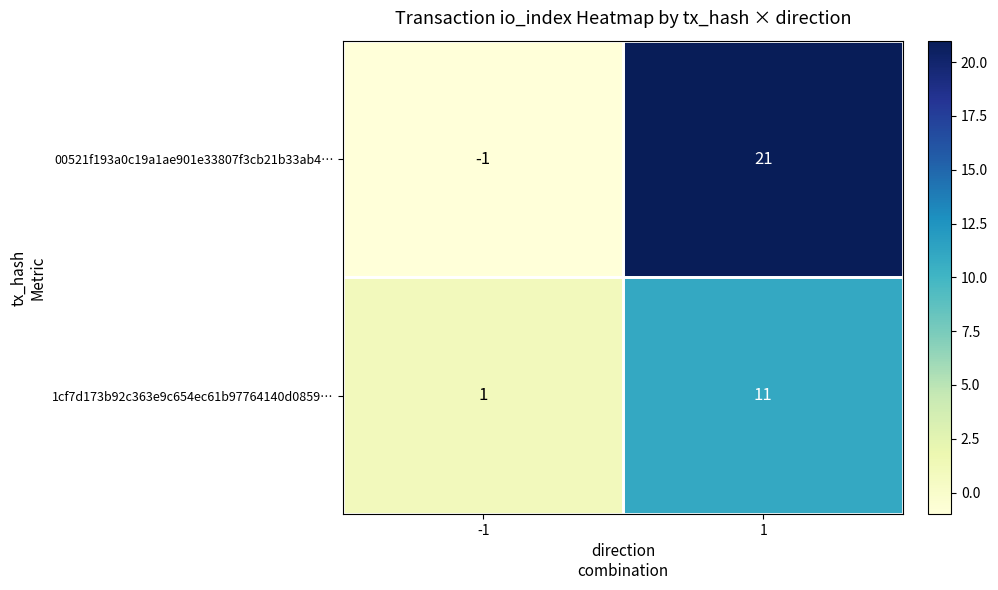

At -1, list the series in order from largest to smallest.

1cf7d173b92c363e9c654ec61b97764140d0859…, 00521f193a0c19a1ae901e33807f3cb21b33ab4…